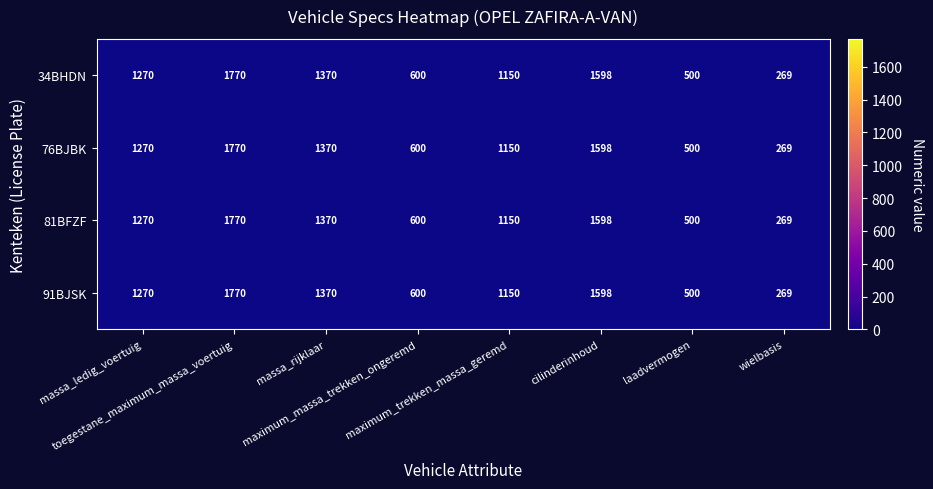

What is the highest value of the 91BJSK series?

1770